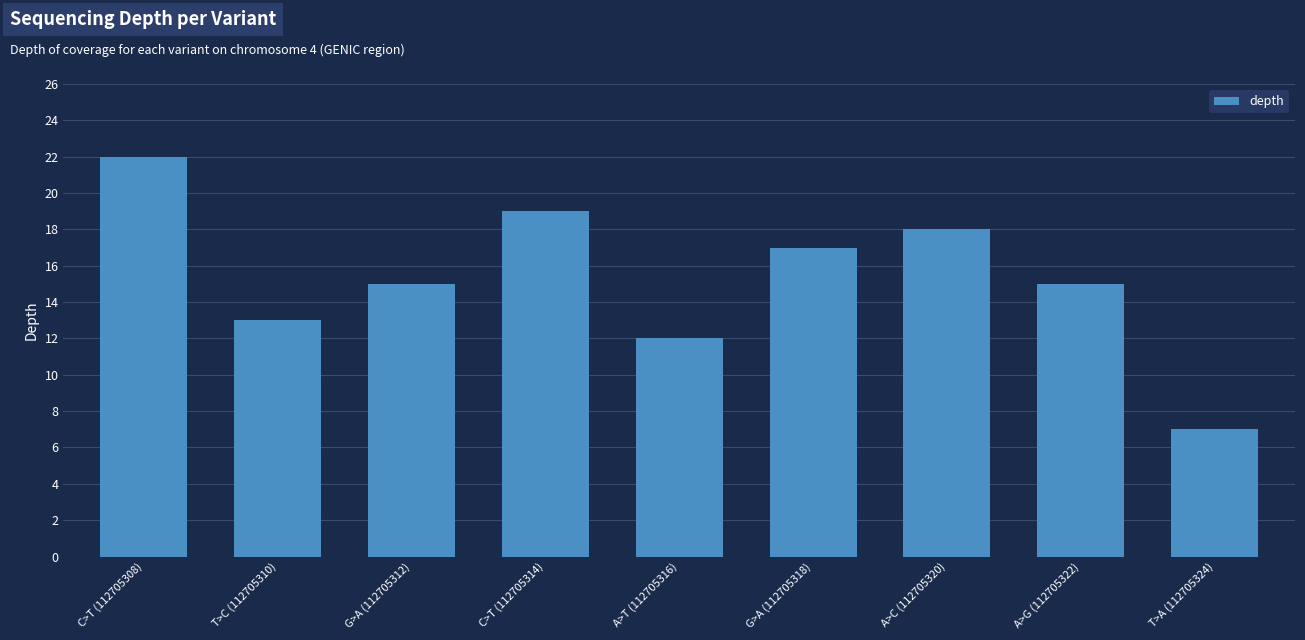

What is the label of the 9th bar from the right?

C>T (112705308)